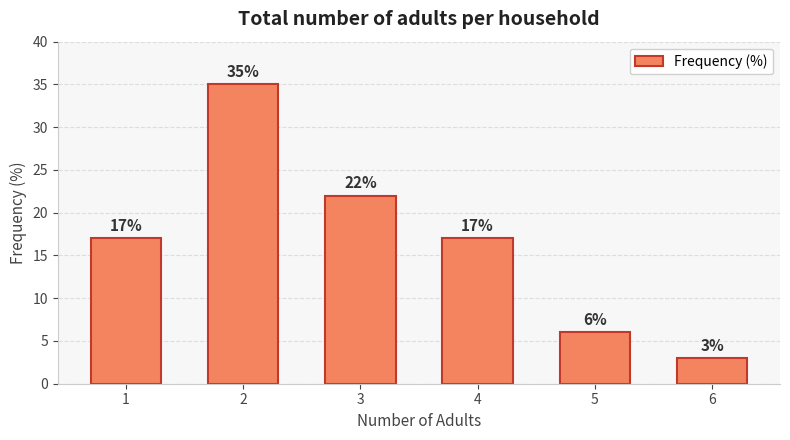

What is the difference between the second highest and second lowest values?

16